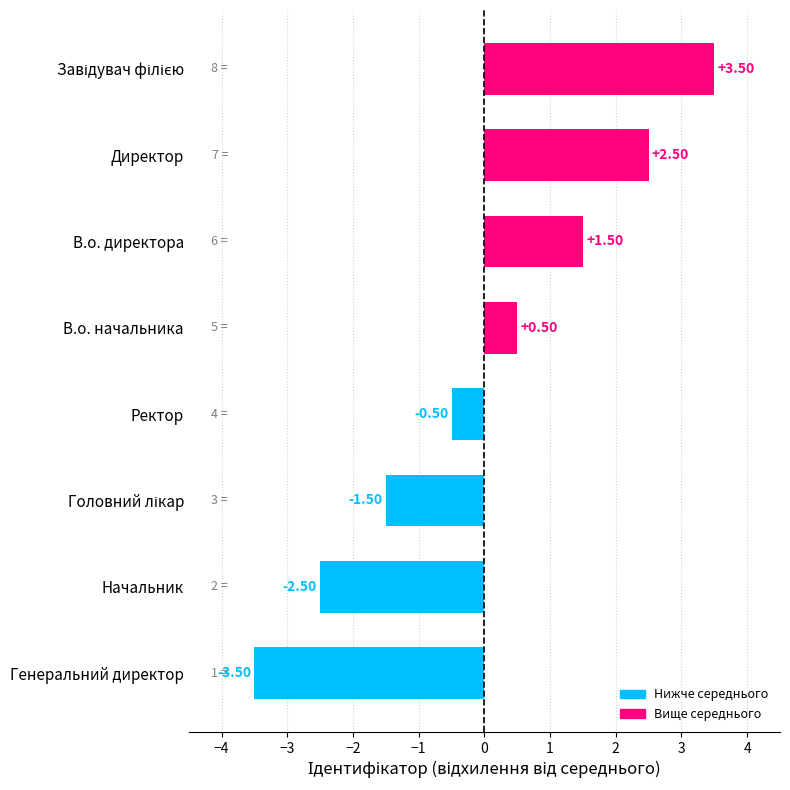

Which has a higher value, Генеральний директор or Ректор?

Ректор